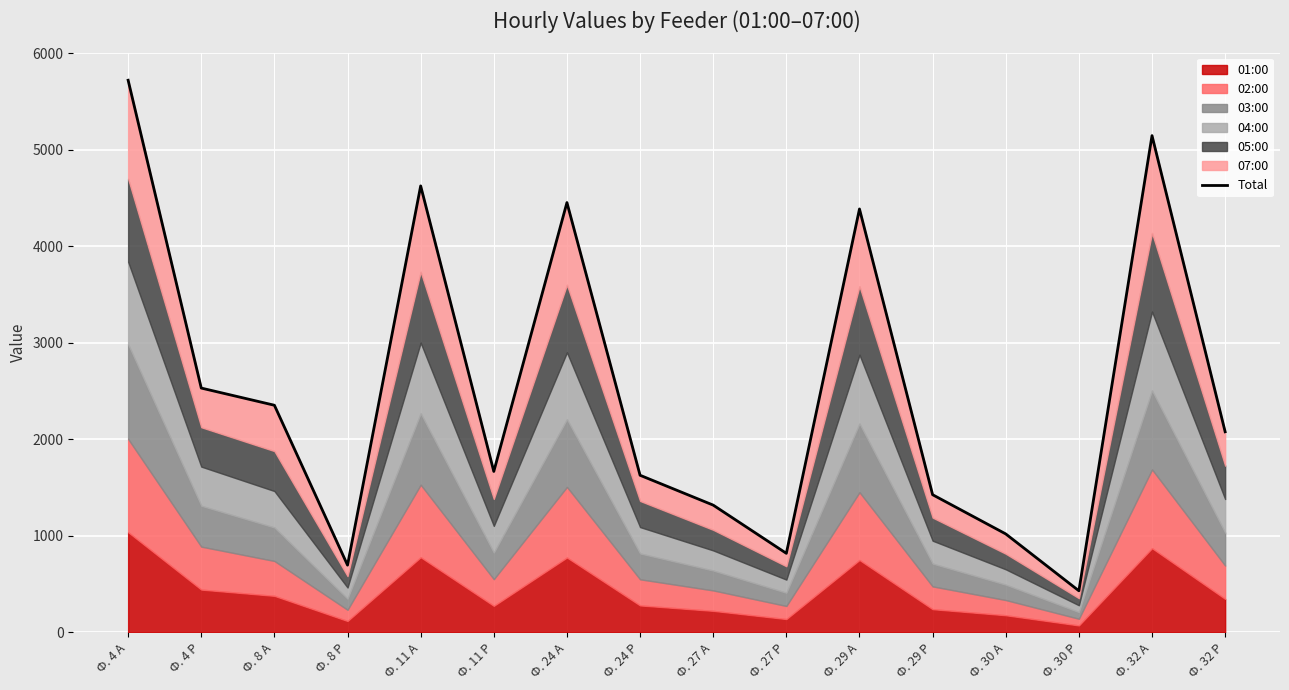

How many data points are less than 2076?

8